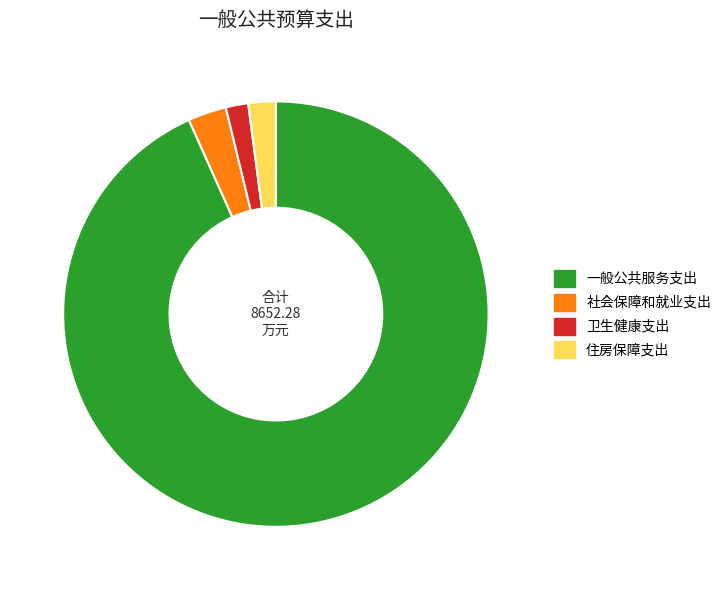

Approximately how many times larger is the value at 一般公共服务支出 compared to 社会保障和就业支出?

32.0